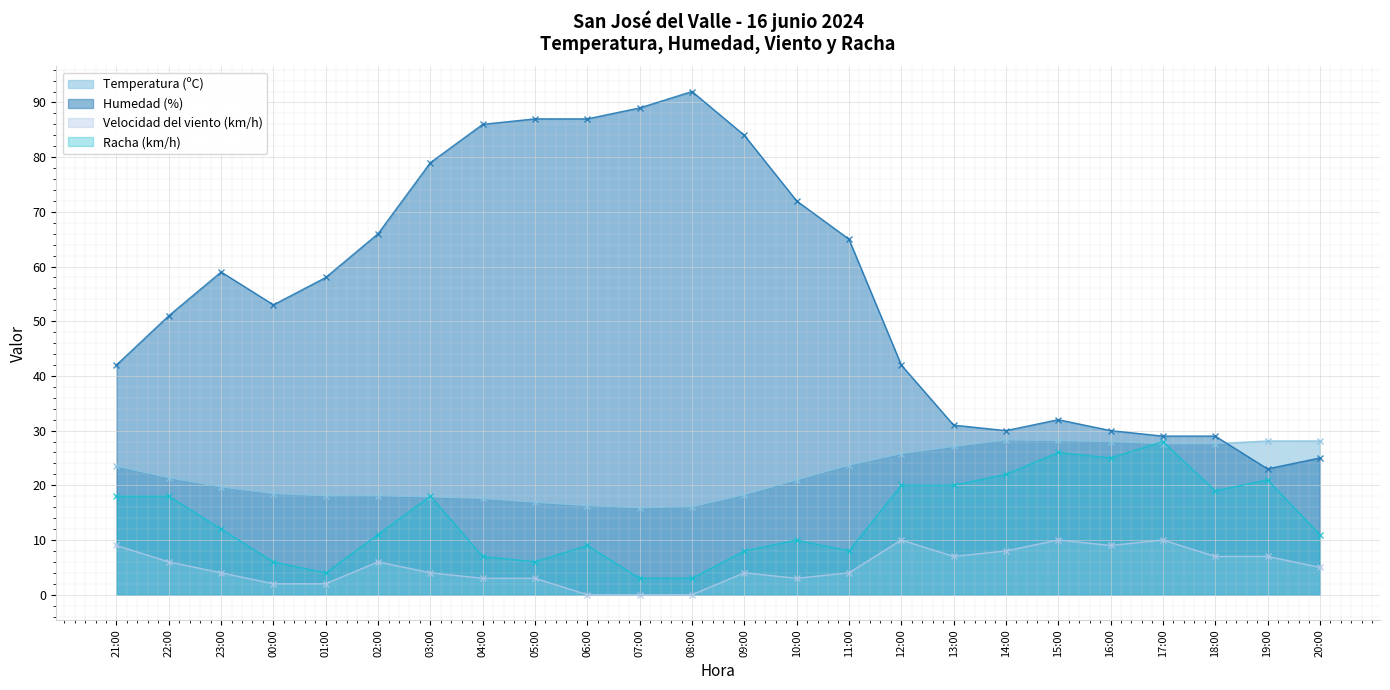

List the series in order of their overall mean, lowest first.

Velocidad del viento (km/h), Racha (km/h), Temperatura (ºC), Humedad (%)